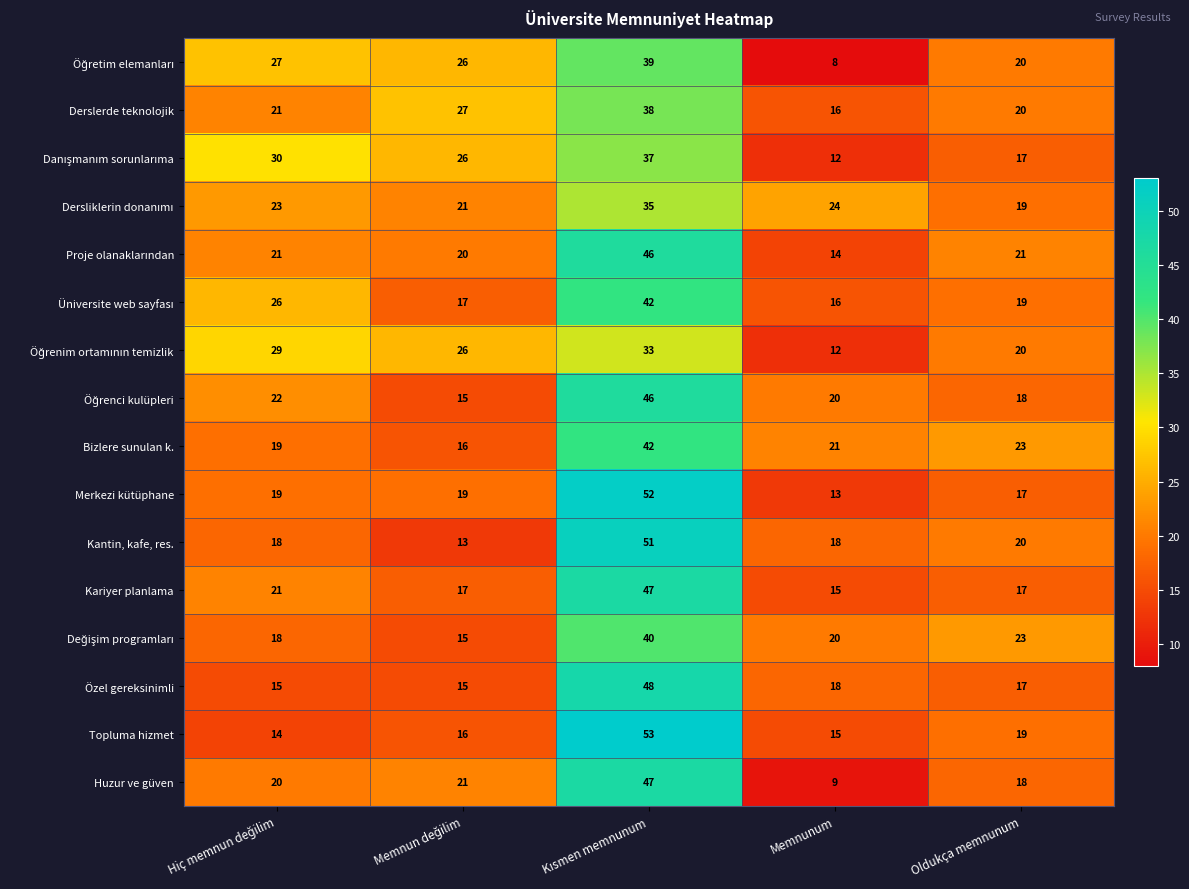

What is the total value across all series at Memnunum?

251